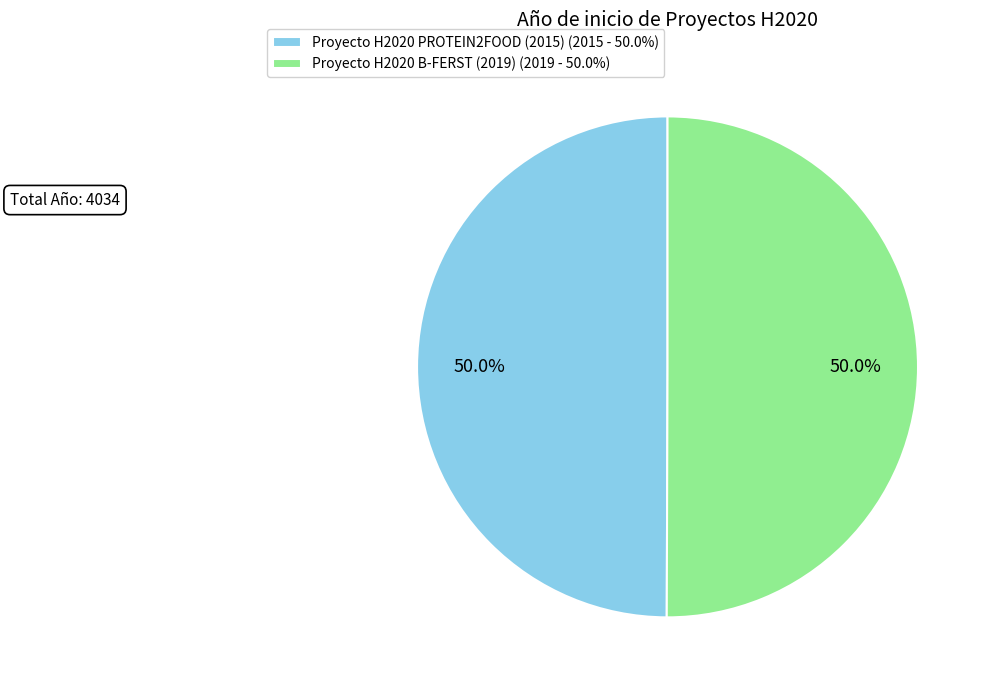

To the nearest percent, what percentage of the pie is Proyecto H2020 B-FERST (2019)?

50%